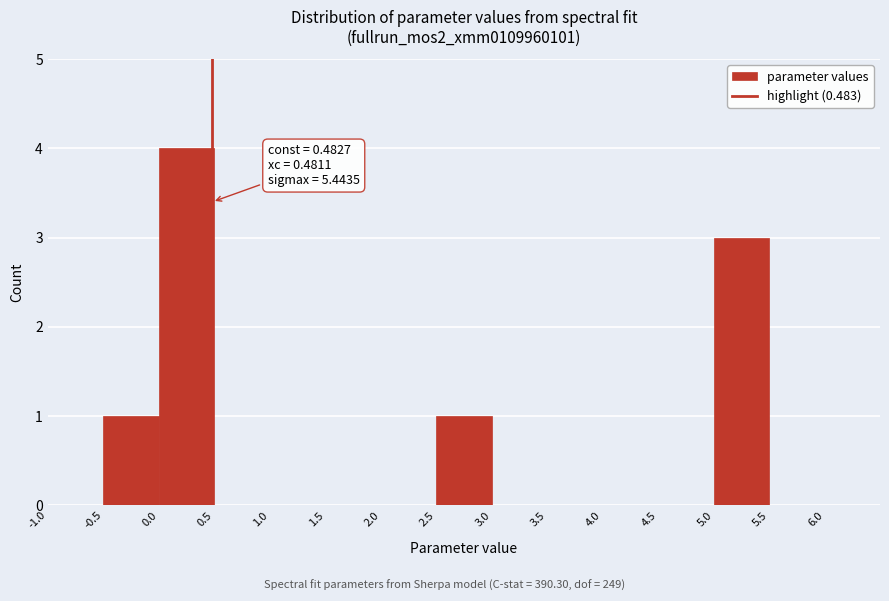

Which range on the x-axis has the tallest bar?

0.0 to 0.5